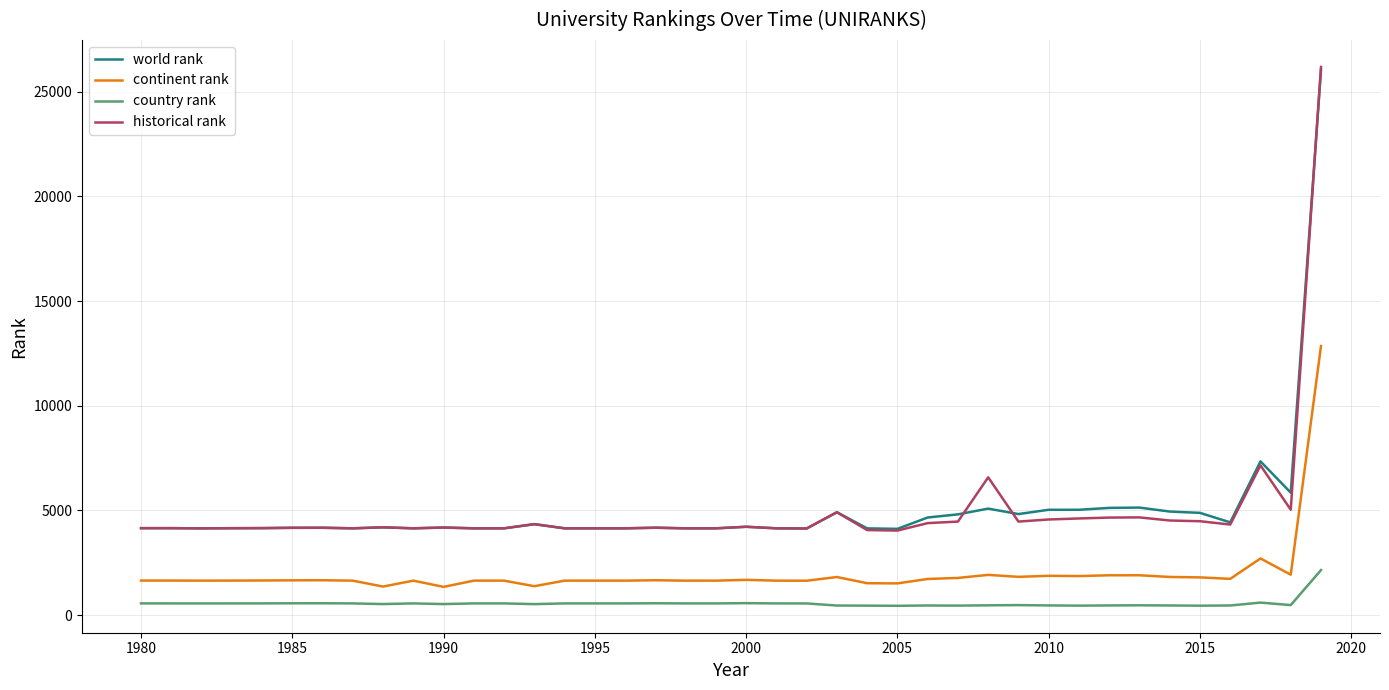

True or false: continent rank and historical rank cross at least once.

False